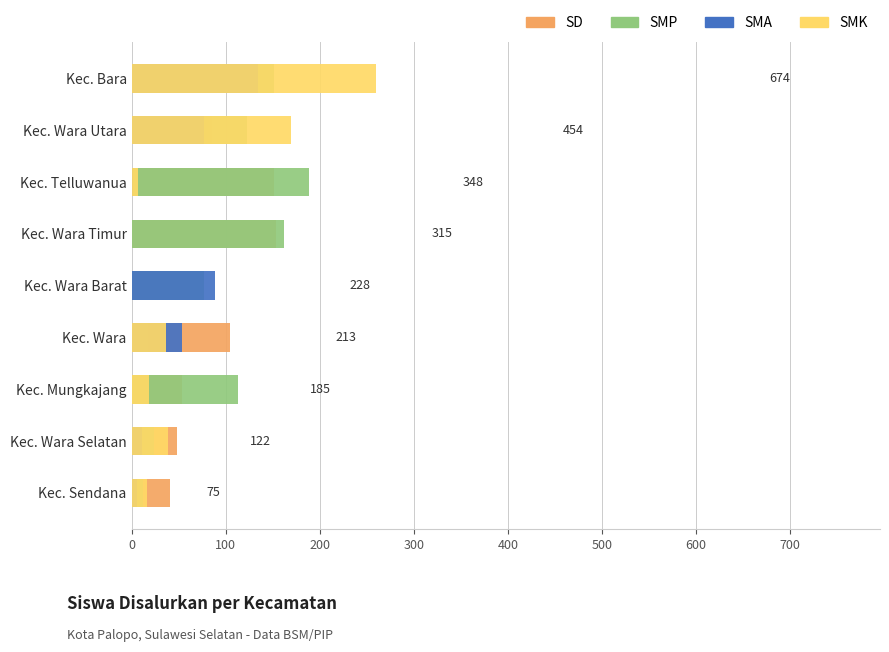

At Kec. Wara Barat, list the series in order from largest to smallest.

SMA, SMP, SD, SMK